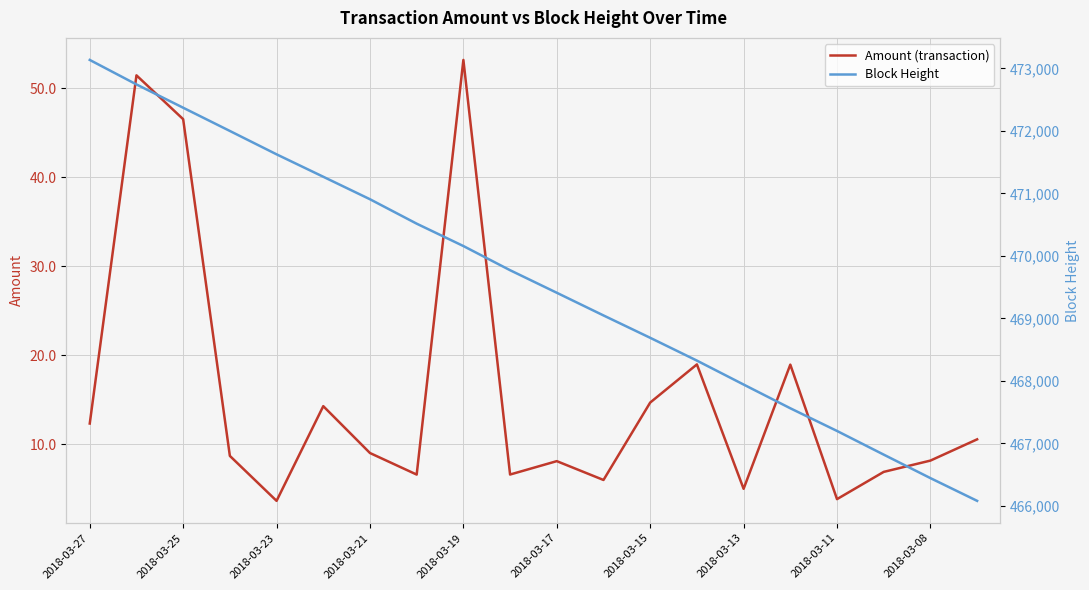

Rank the series by their average value, from highest to lowest.

Block Height, Amount (transaction)